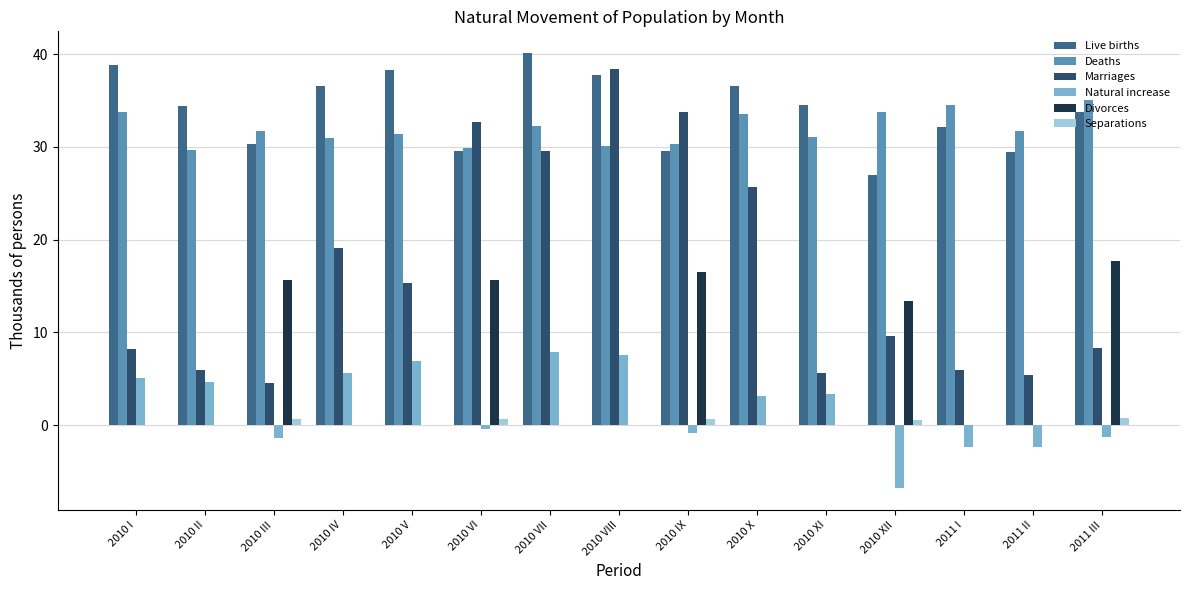

What is the highest value of the Natural increase series?

7.9